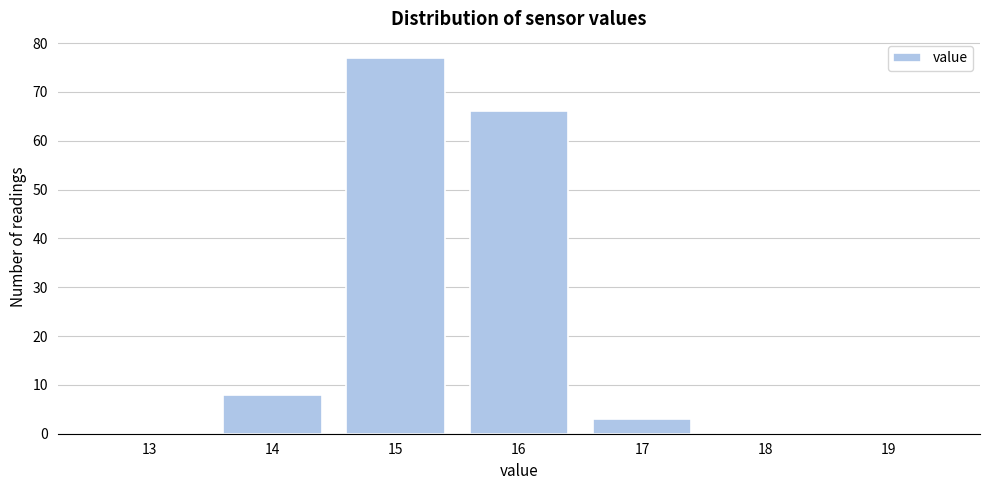

How tall is the bar that spans 16.5 to 17.5 on the x-axis? The values are not printed on the chart, so give them approximately, as read against the axis.

3